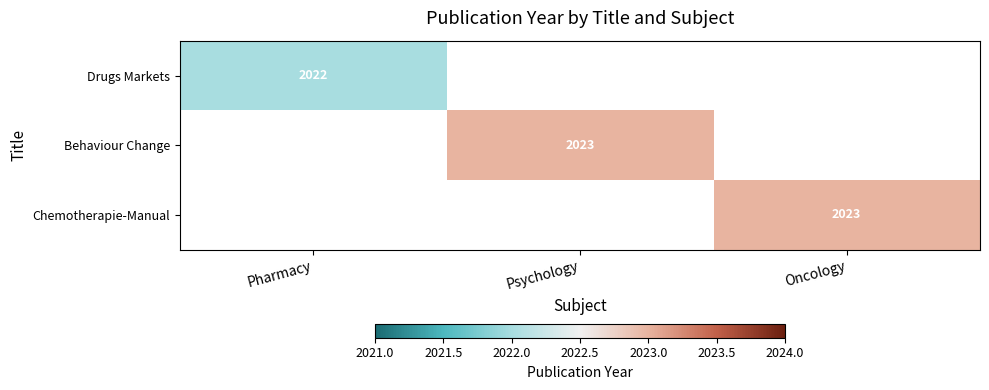

The value of Behaviour Change at Psychology is 2023. True or false?

True